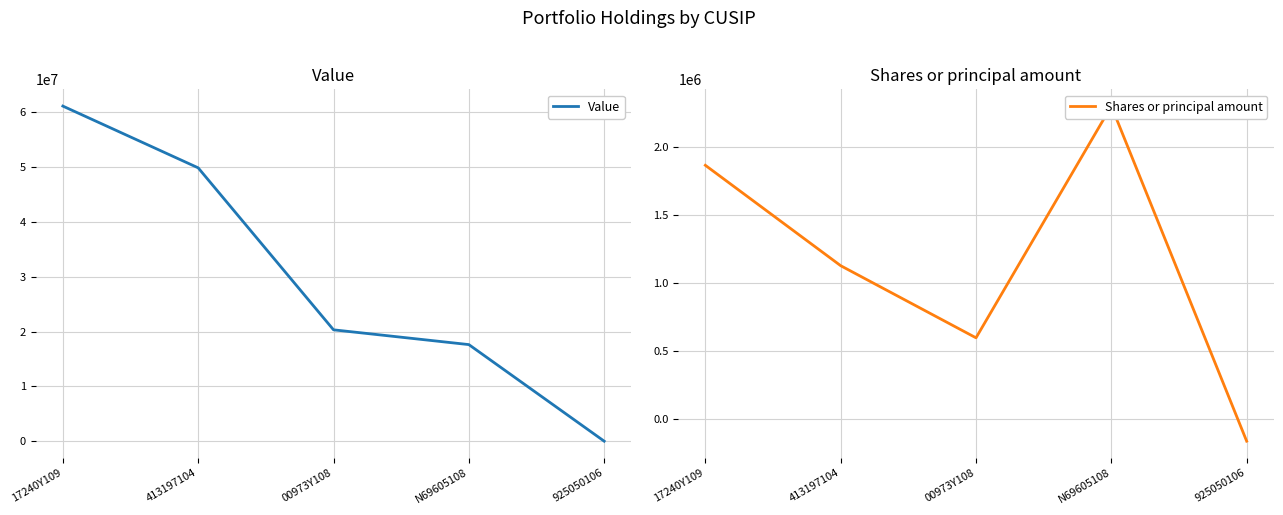

What is the value of the Shares or principal amount point at the 1st from the left?

1862256